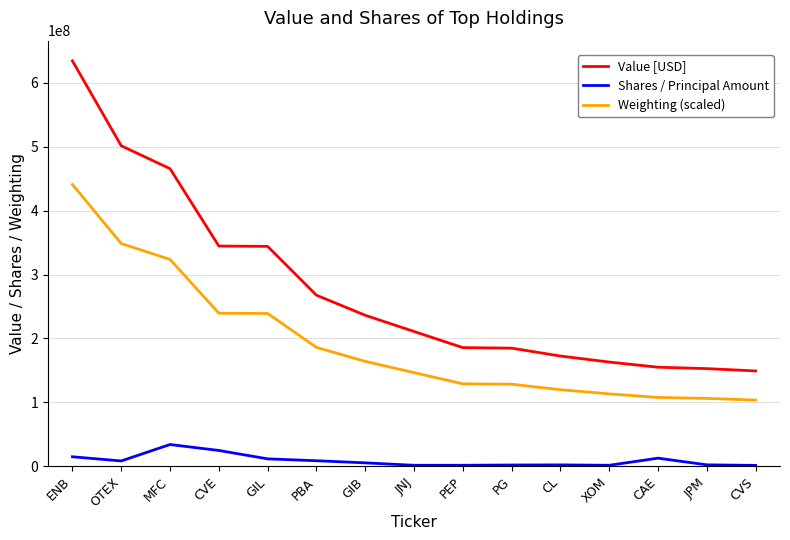

Which series has the largest total across all categories?

Value [USD]